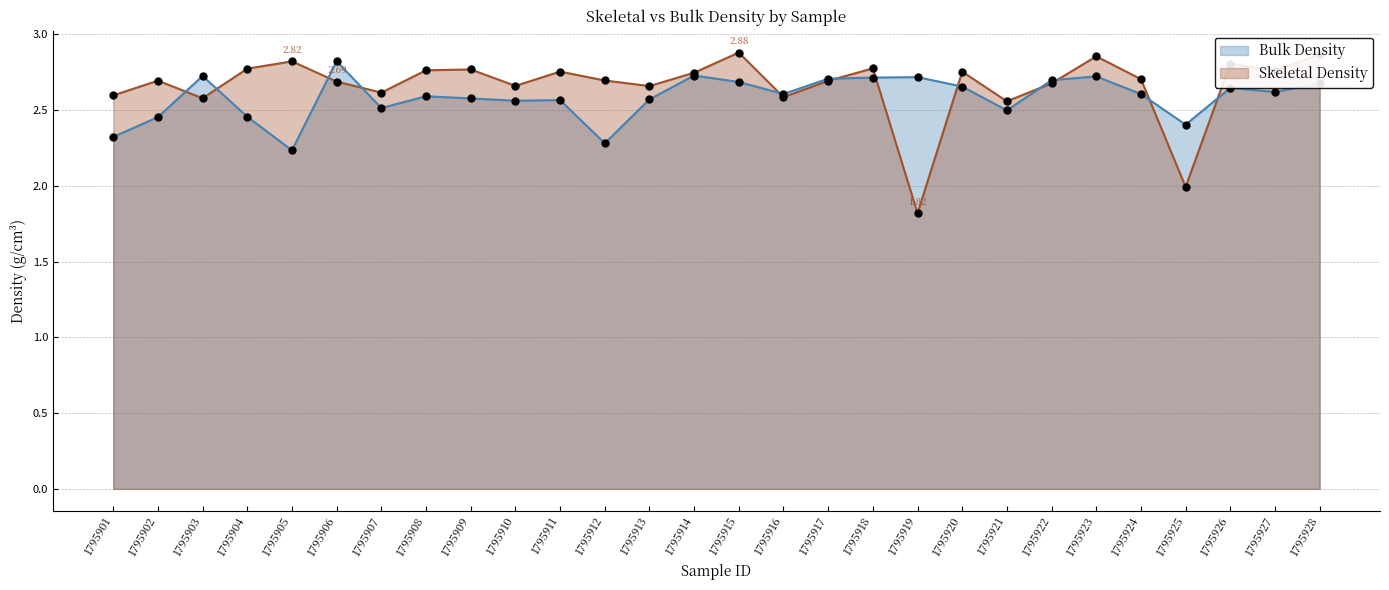

What is the sum of the Bulk Density values at 1795920 and 1795928?

5.3